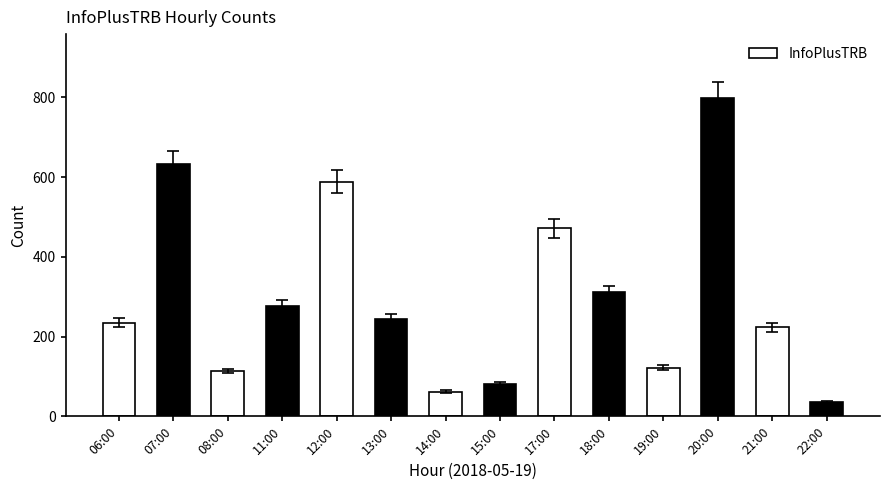

List the labels in order of value, largest first.

20:00, 07:00, 12:00, 17:00, 18:00, 11:00, 13:00, 06:00, 21:00, 19:00, 08:00, 15:00, 14:00, 22:00